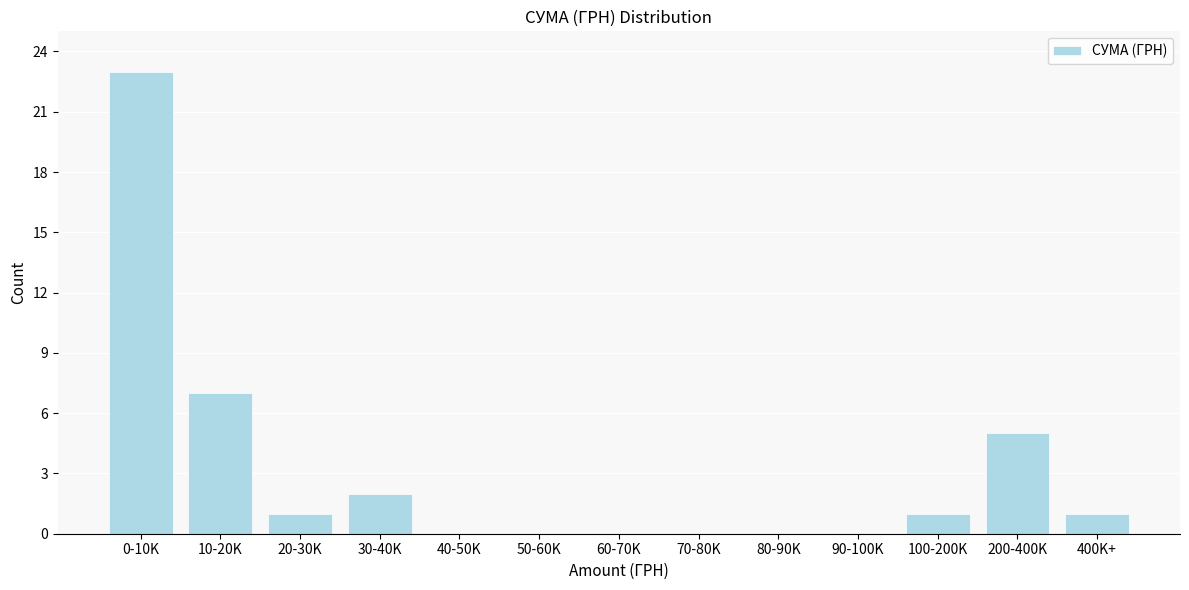

Reading left to right, what are all the values shown in this chart?

0-10K=23	10-20K=7	20-30K=1	30-40K=2	40-50K=0	50-60K=0	60-70K=0	70-80K=0	80-90K=0	90-100K=0	100-200K=1	200-400K=5	400K+=1